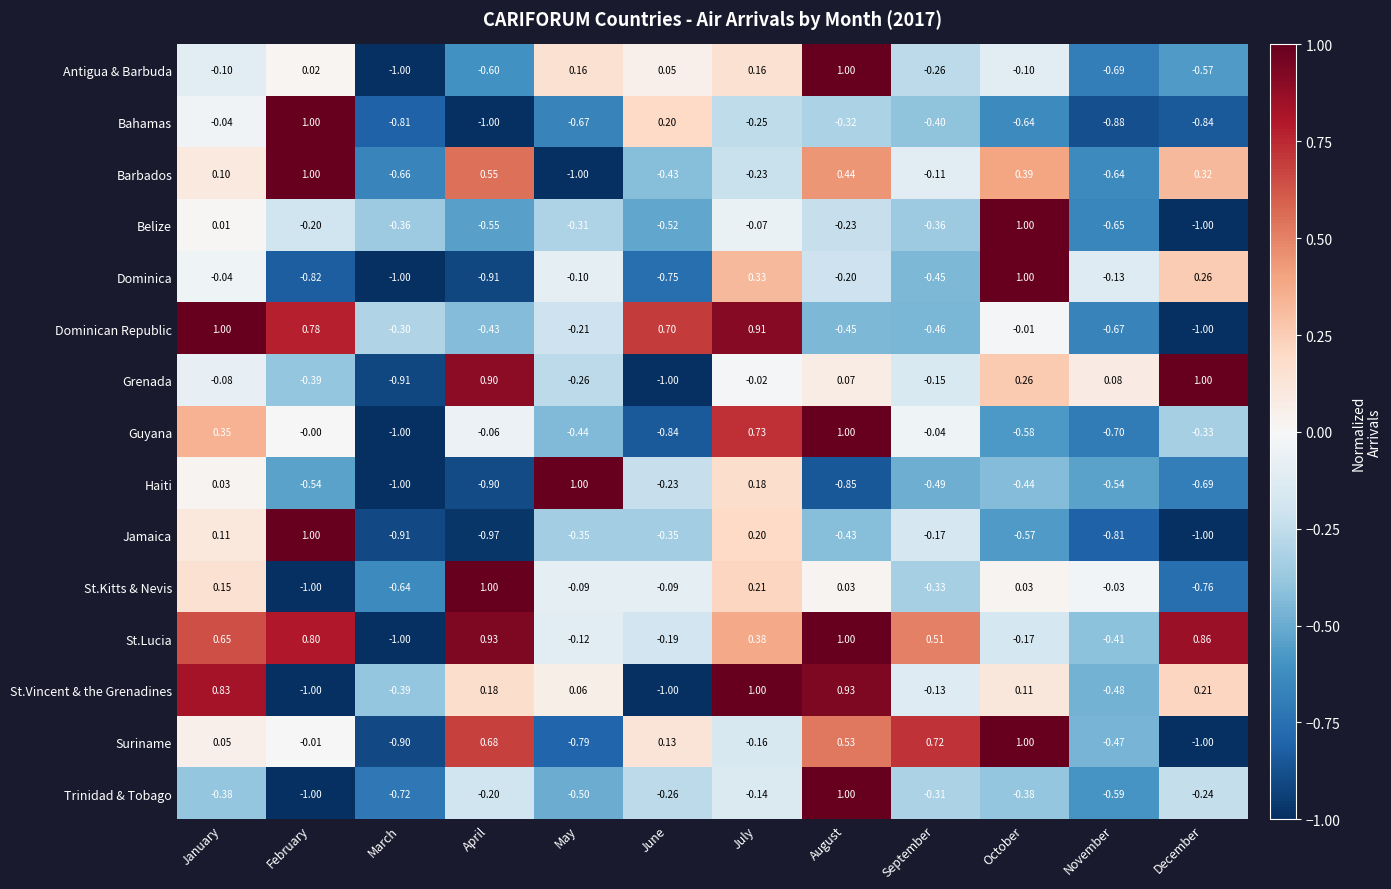

Which category has the lowest value in the Haiti series?

March